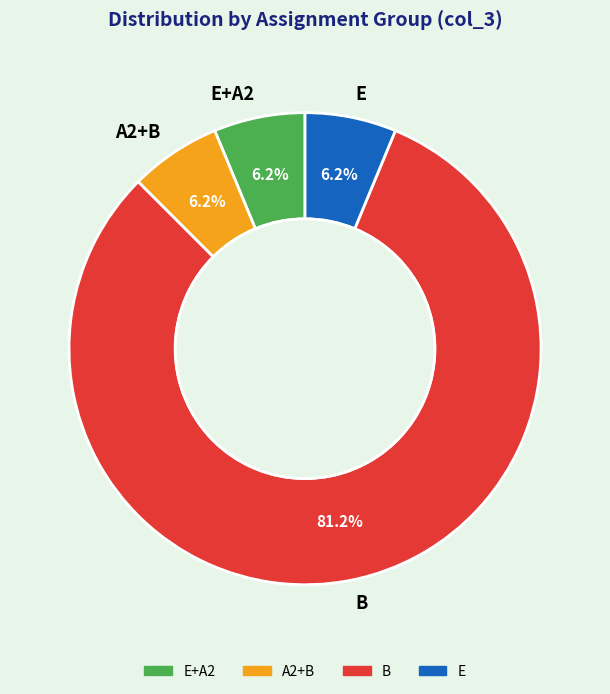

How many segments does this pie chart have?

4